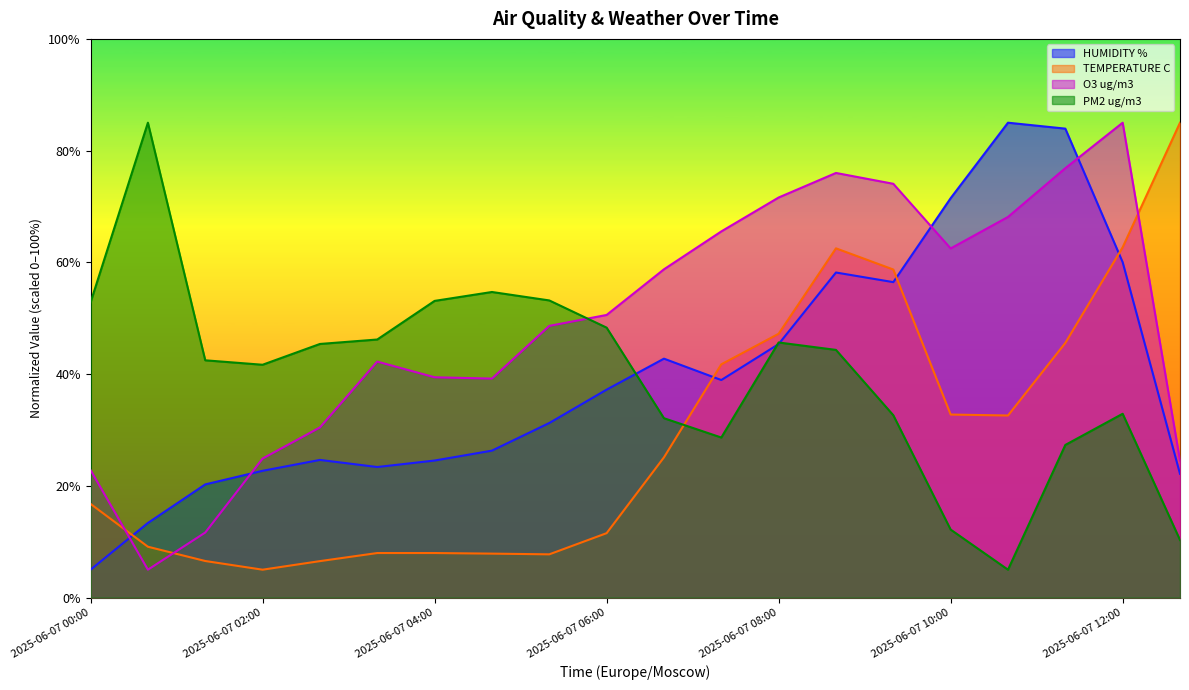

Which label corresponds to the largest value in the chart?

2025-06-07 10:40